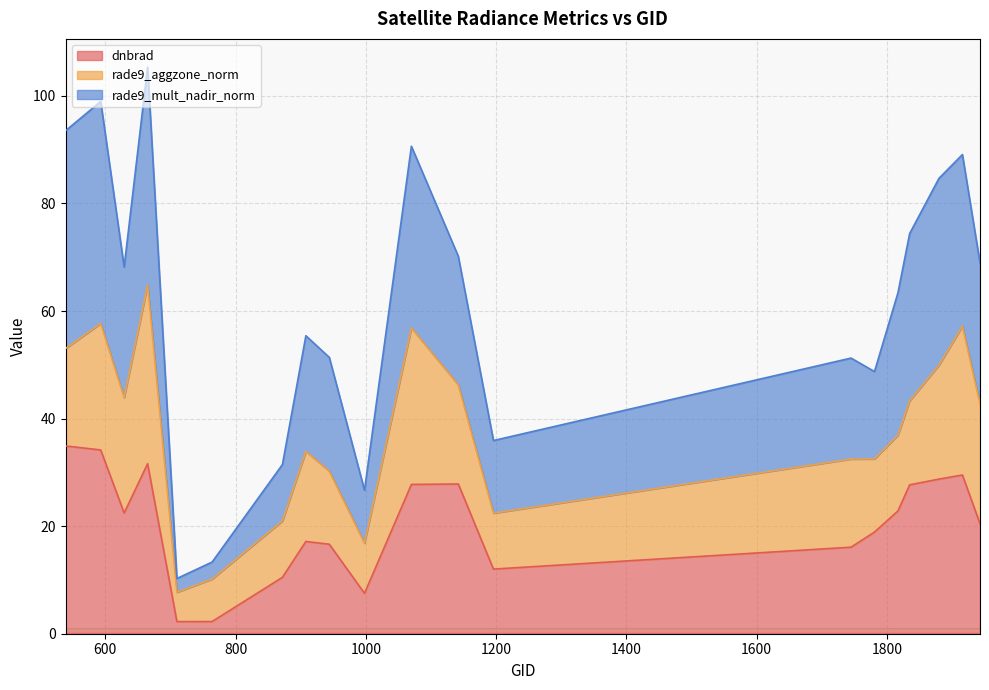

Where is the first local minimum for rade9_mult_nadir_norm?

629